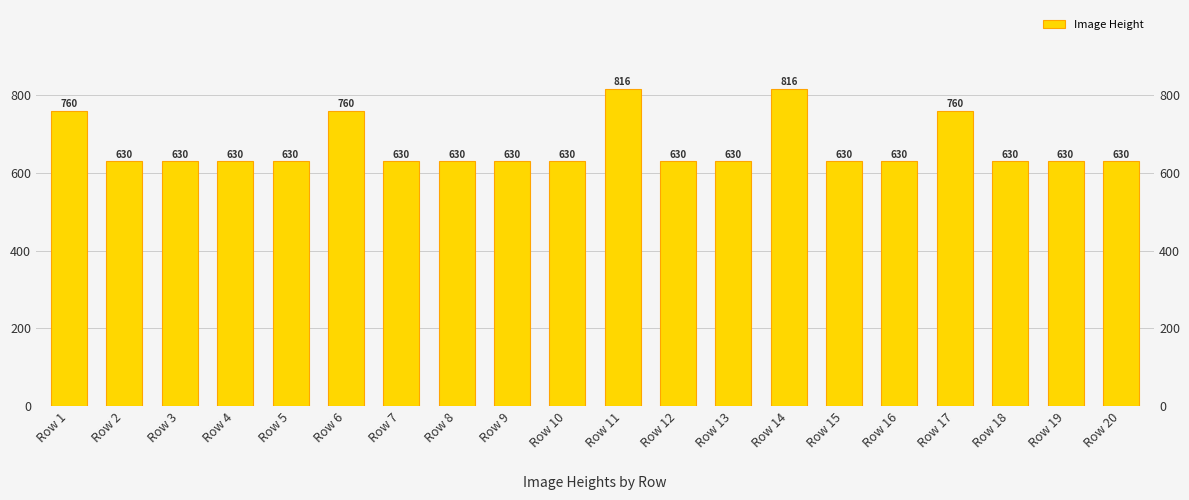

Are the bars grouped side by side (vs. stacked)?

No